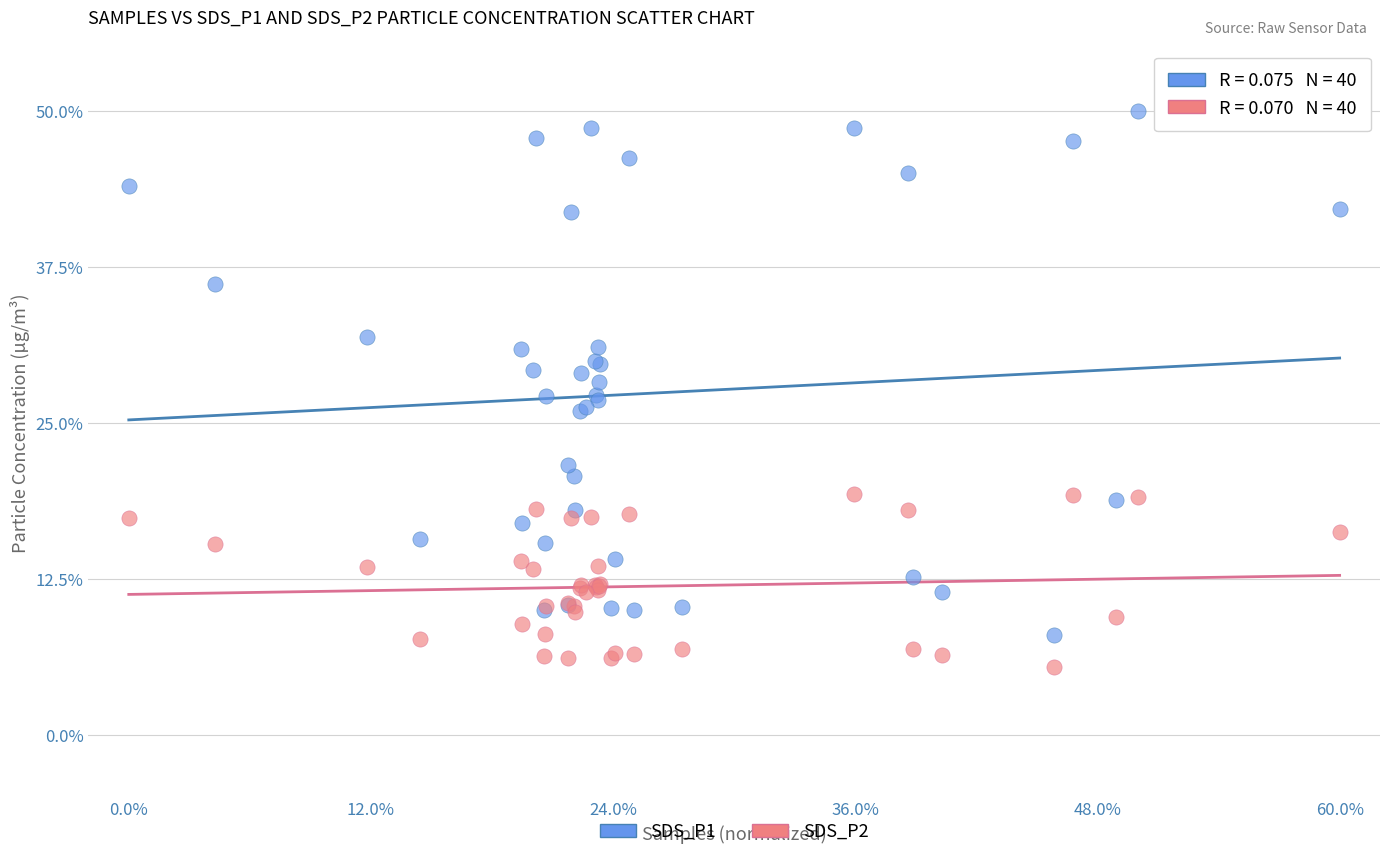

What are all the series names shown in the legend?

SDS_P1, SDS_P2